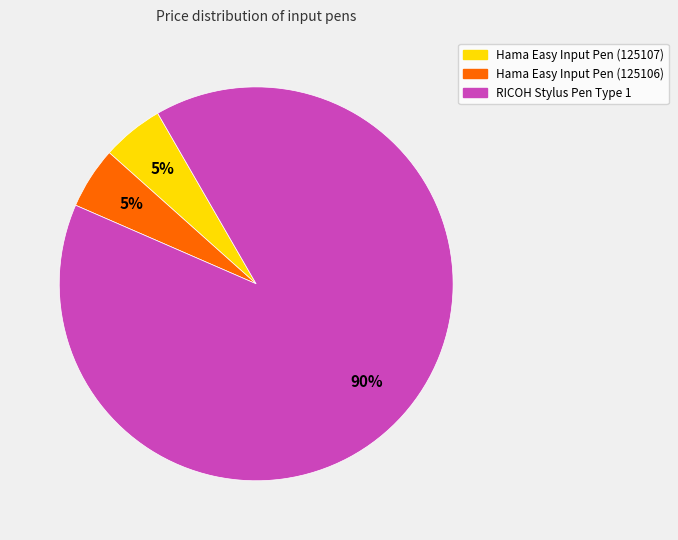

Is there a majority slice in this chart?

Yes